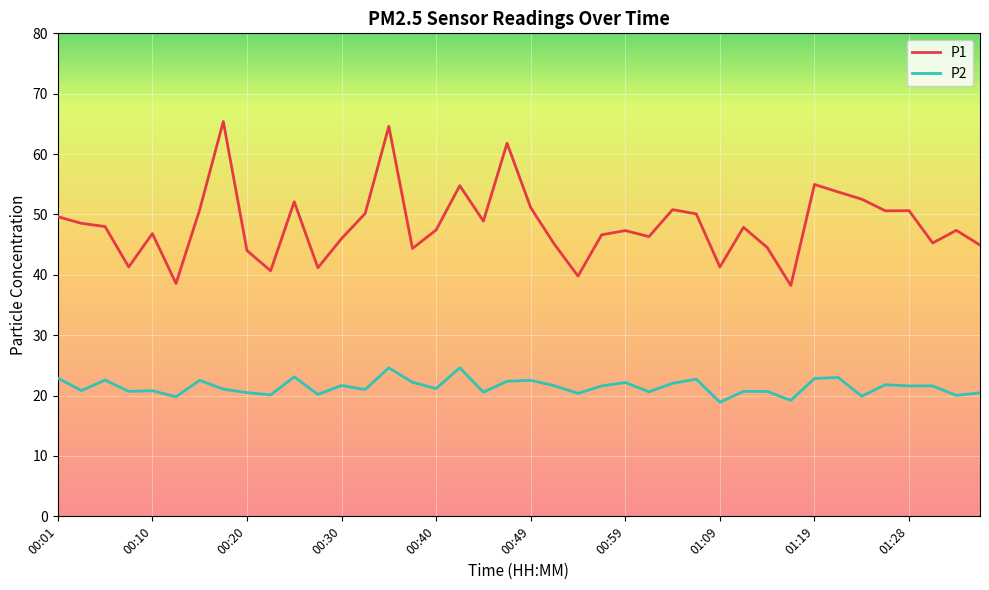

In P1, how many points are higher than both neighbors (excluding endpoints)?

12